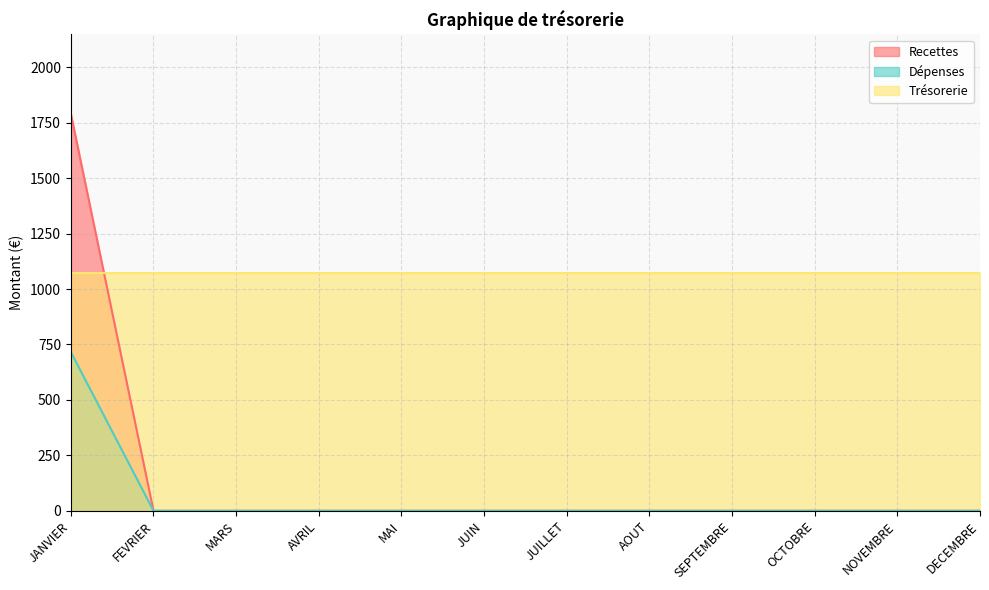

At which label is Recettes closest to 895?

JANVIER